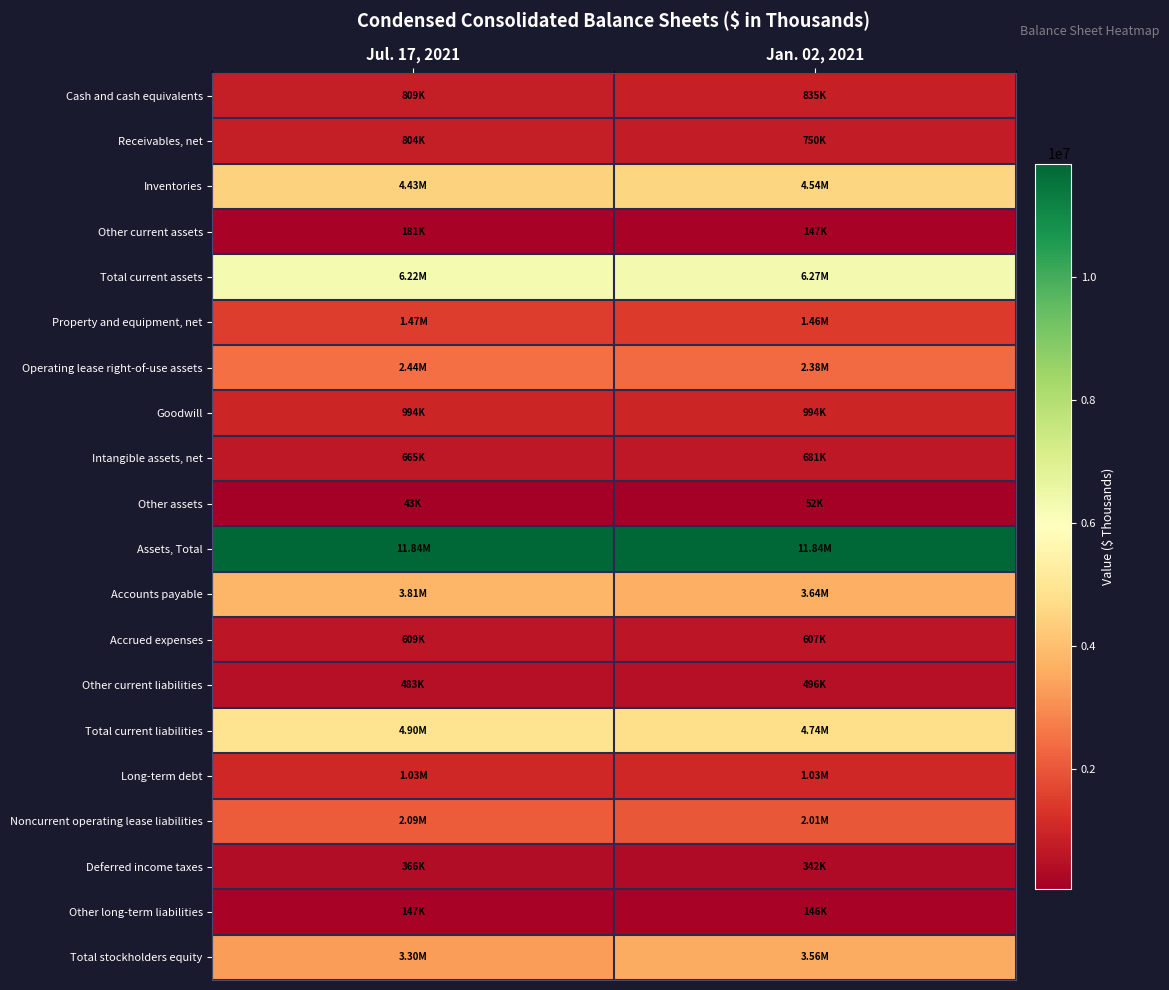

At which category is the sum across all series the highest?

Jul. 17, 2021